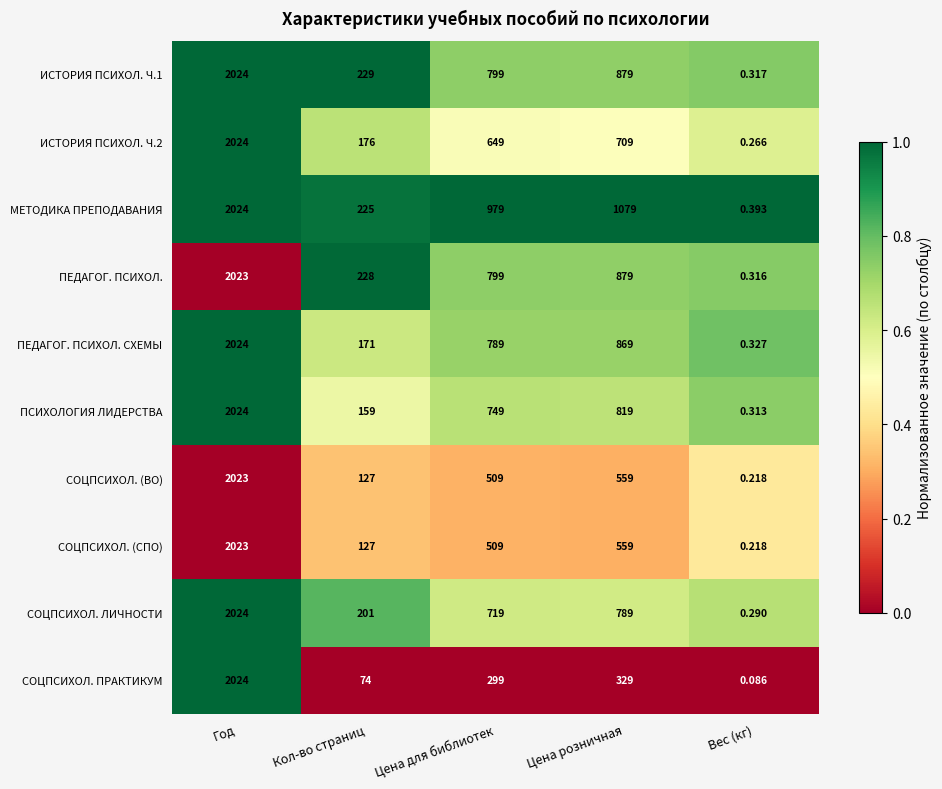

Which category has the lowest value across all series?

Вес (кг)